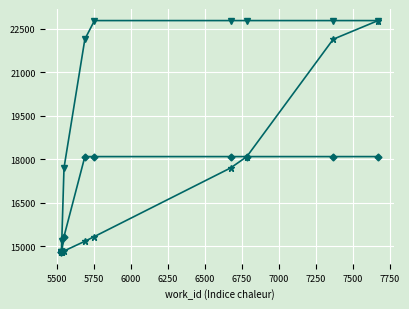

What is the minimum value shown in the chart?

14794